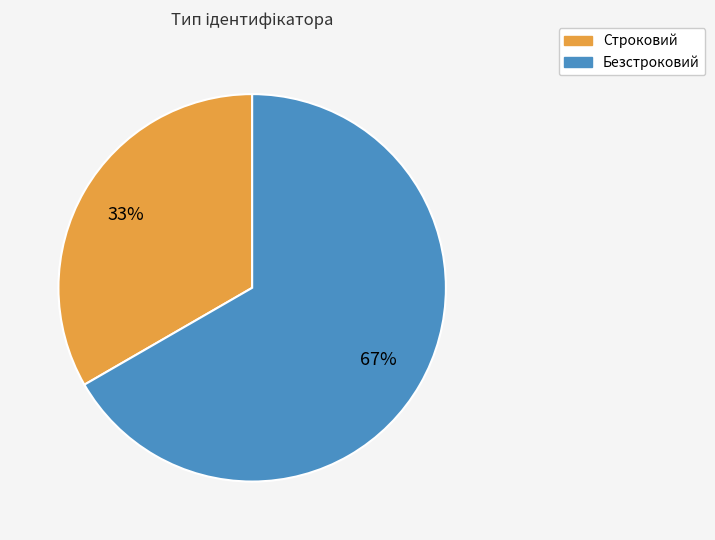

What percentage is the Строковий slice, to the nearest percent?

33%